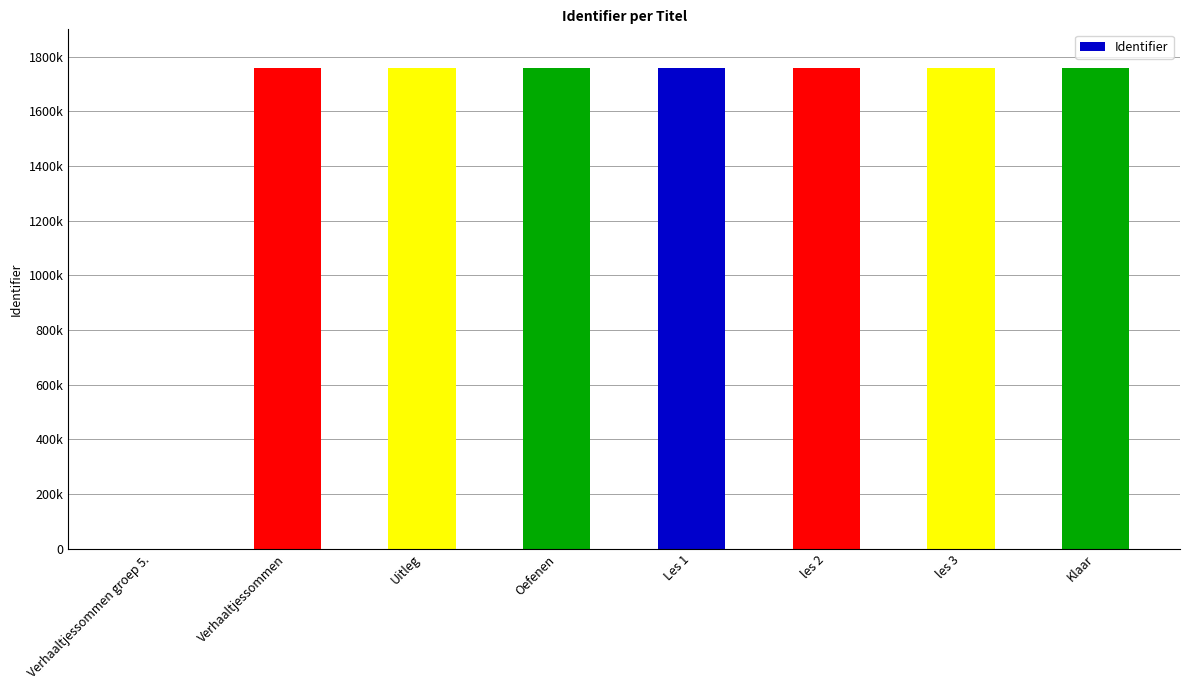

Is it true that the value at Oefenen is 564242?

False